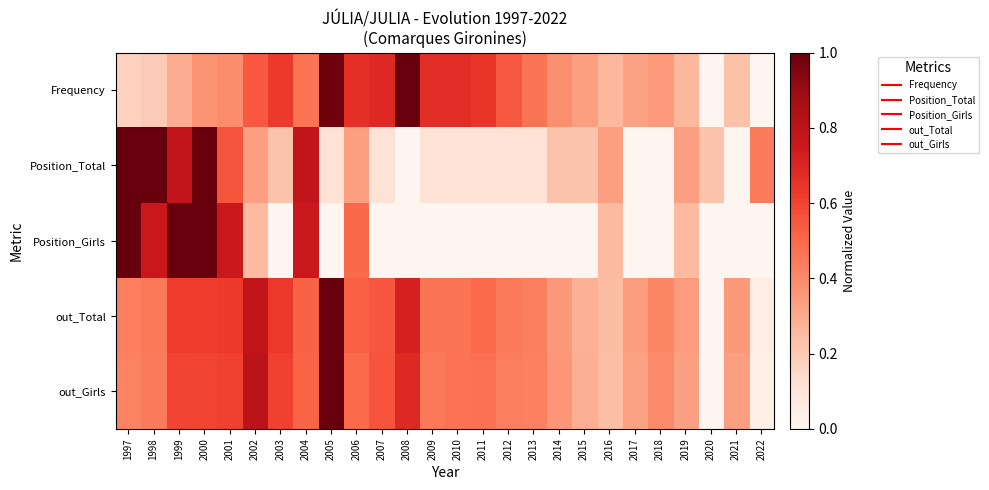

What is the spread (max minus min) of values at 2011?

0.6